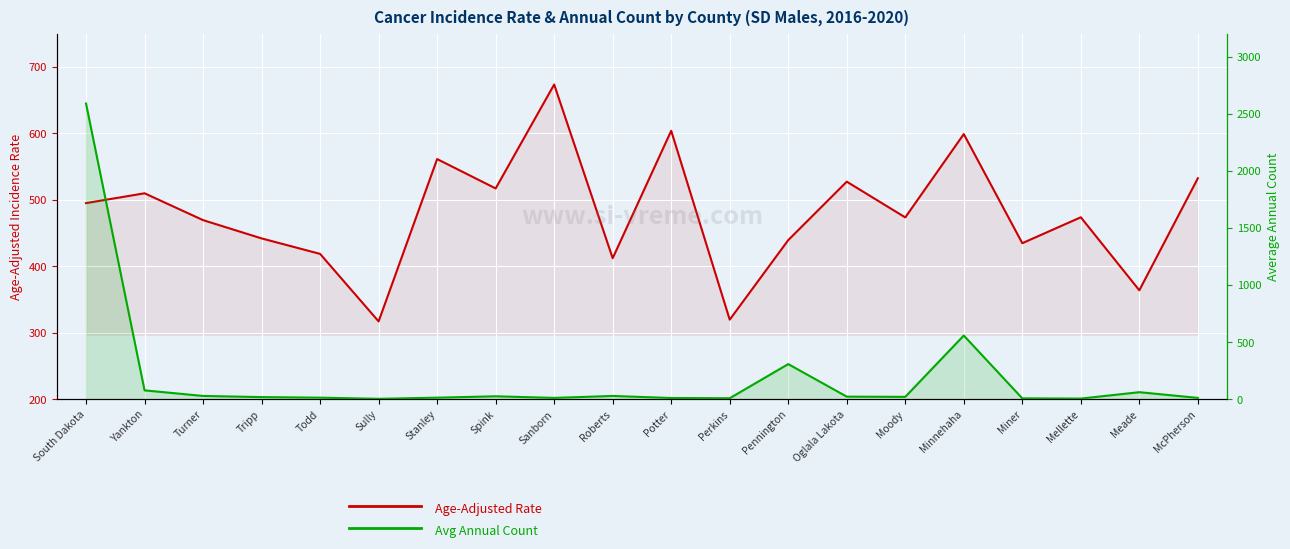

What is the sum of all Avg Annual Count values?

3812.0